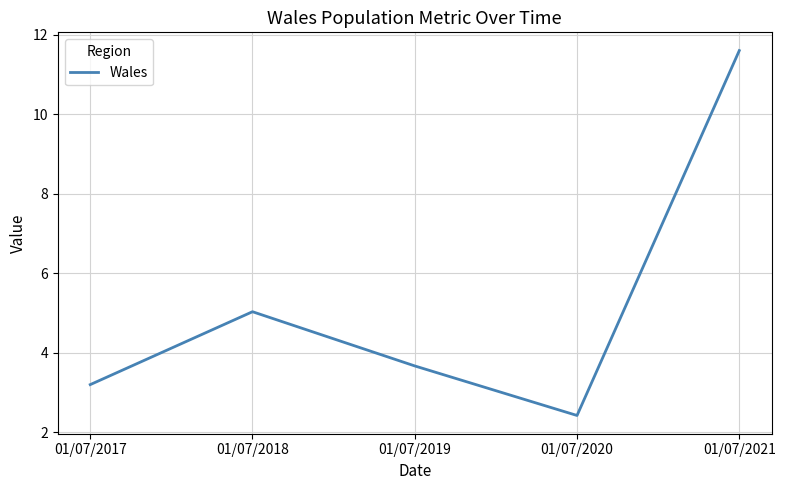

The chart shows a value of 16.4 at 01/07/2021. True or false?

False